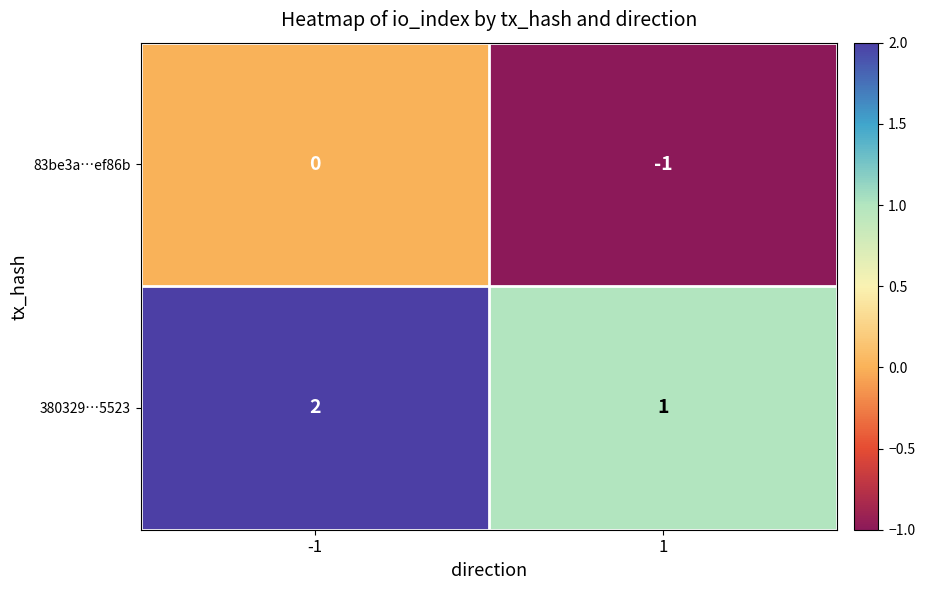

The 83be3a…ef86b series shows 1 at -1. True or false?

False